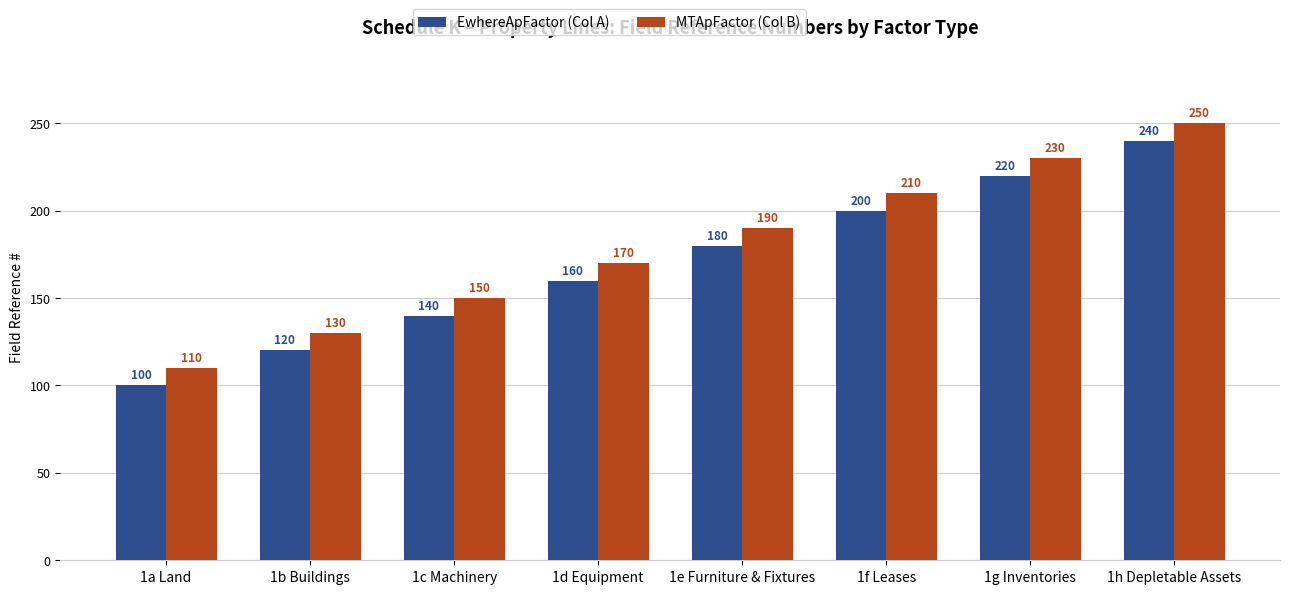

What is the difference between the highest and lowest values at 1c Machinery?

10